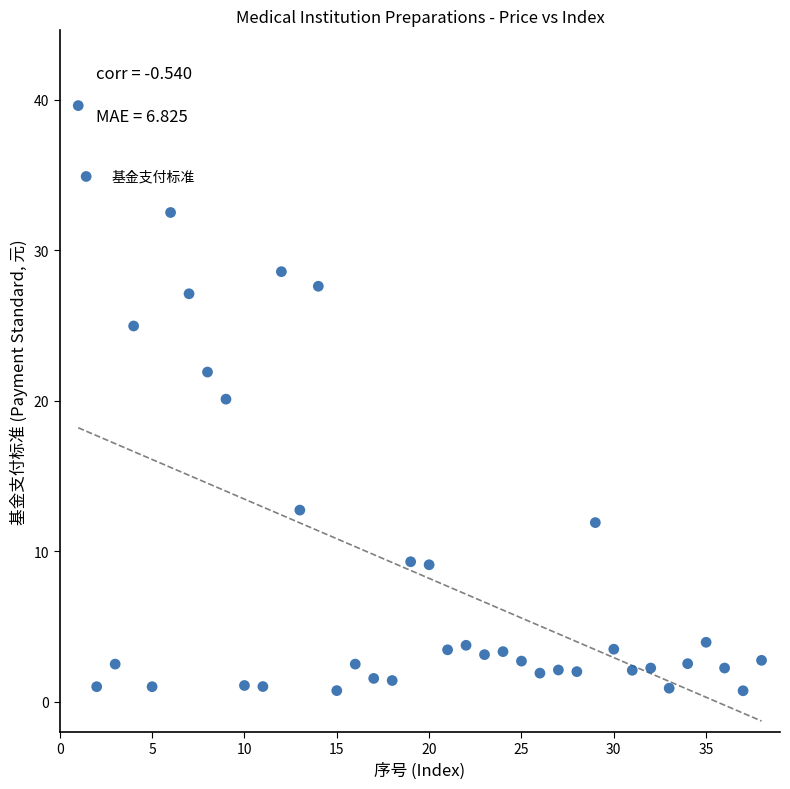

What is the range of X values (max minus min)?

37.0